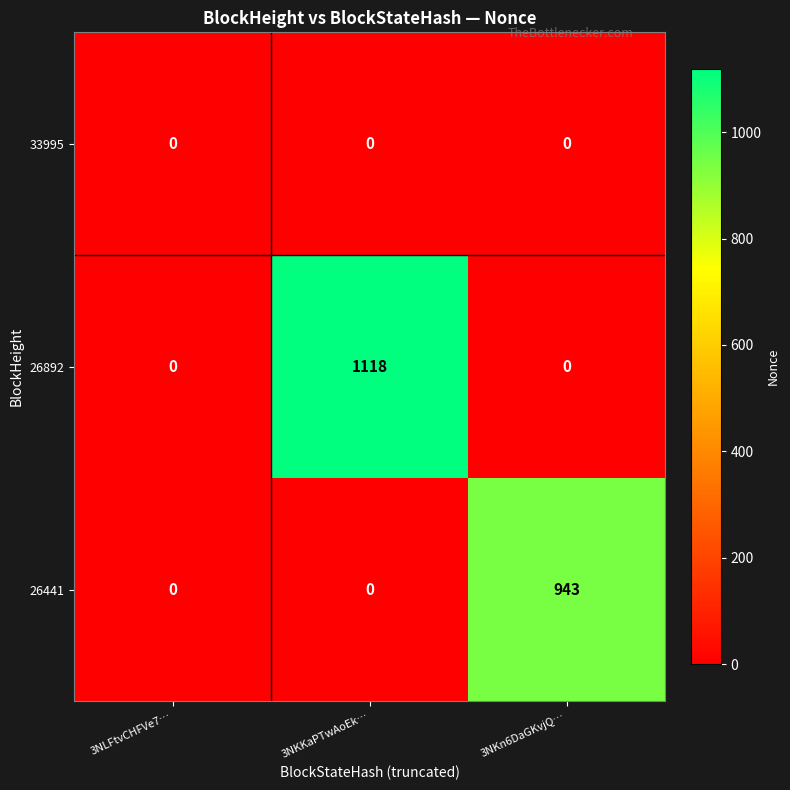

What is the maximum value shown in the chart?

1118